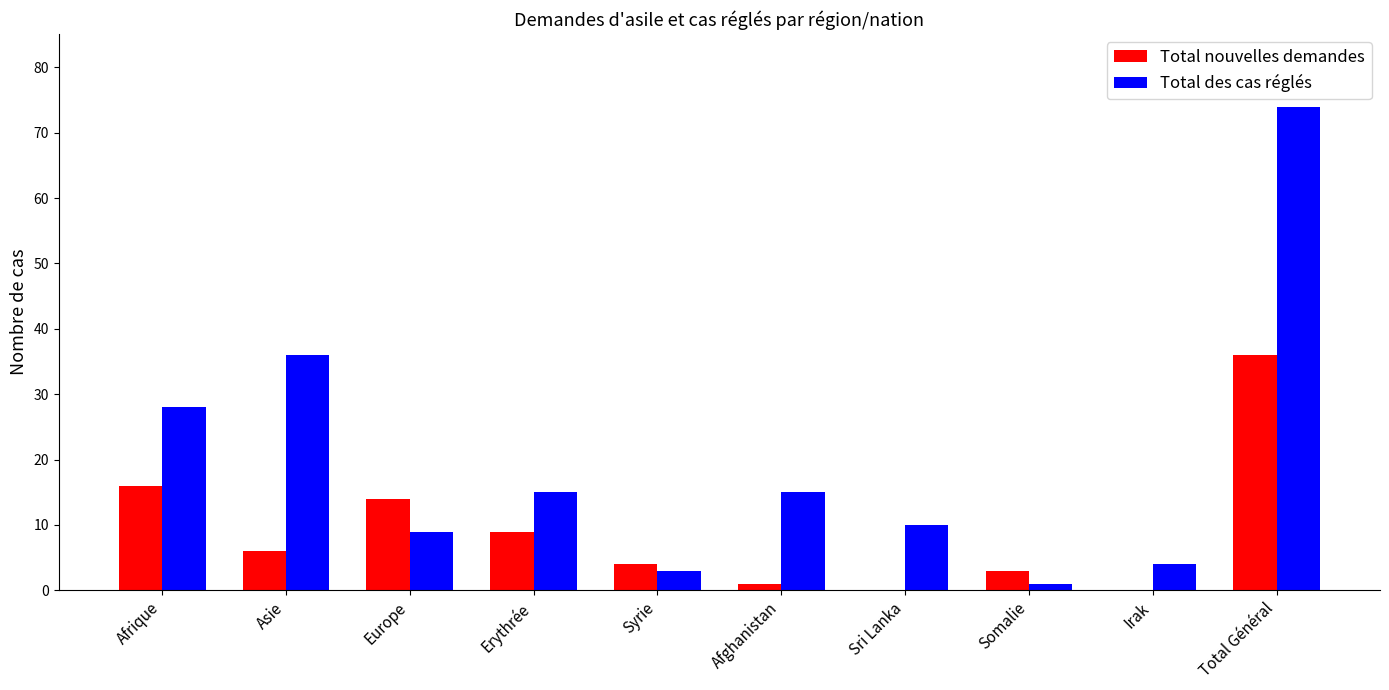

The Total des cas réglés series shows 10 at Sri Lanka. True or false?

True